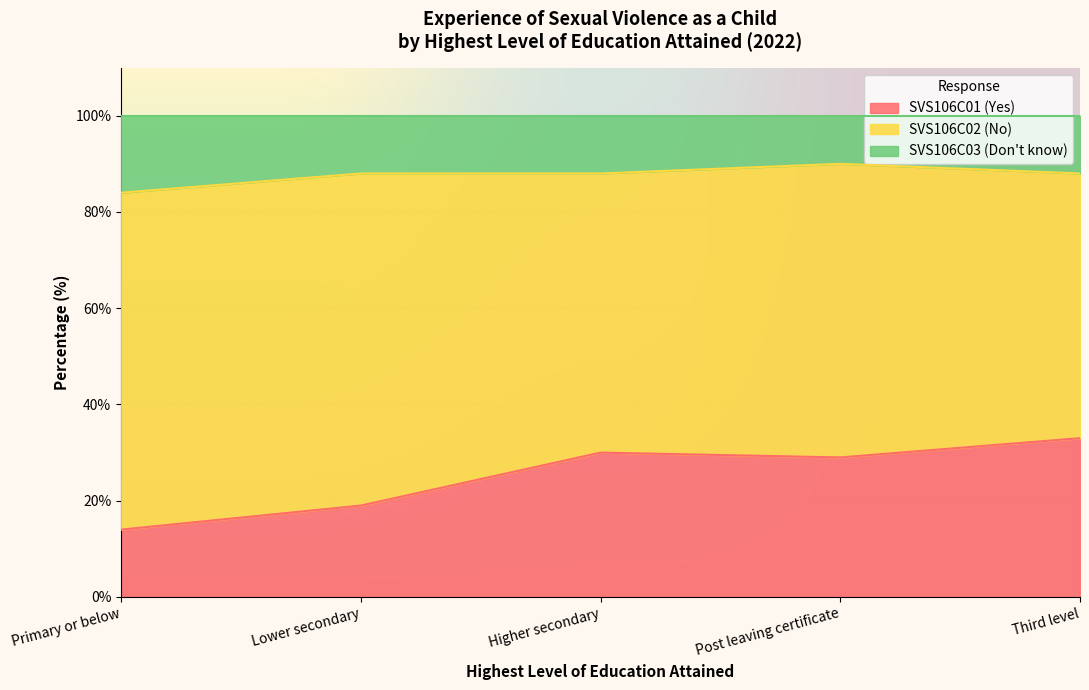

True or false: SVS106C03 (Don't know) has more than 1 interior local peaks.

False